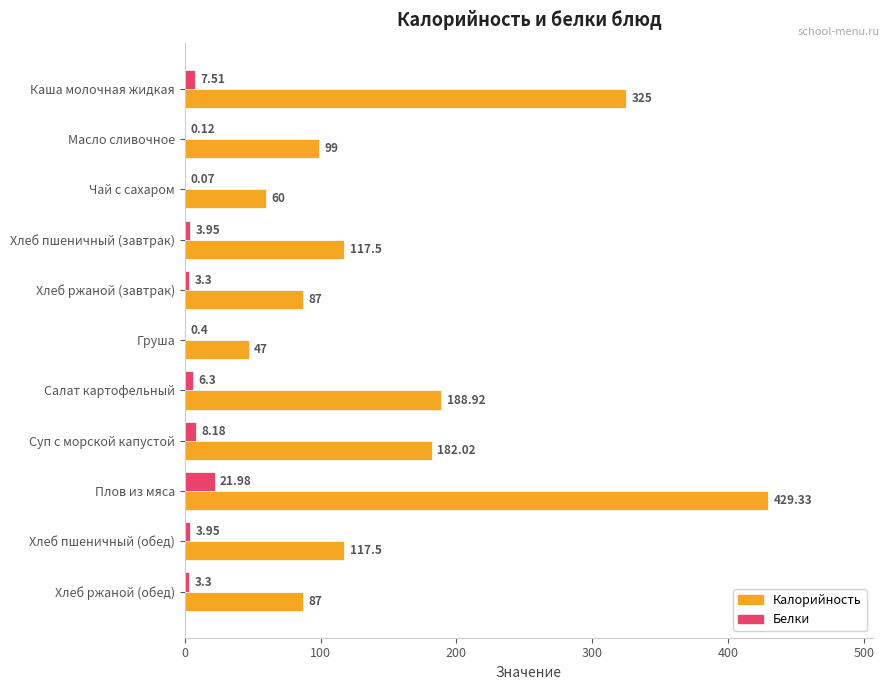

Is the value of Калорийность at Масло сливочное greater than the value of Белки at Суп с морской капустой?

Yes